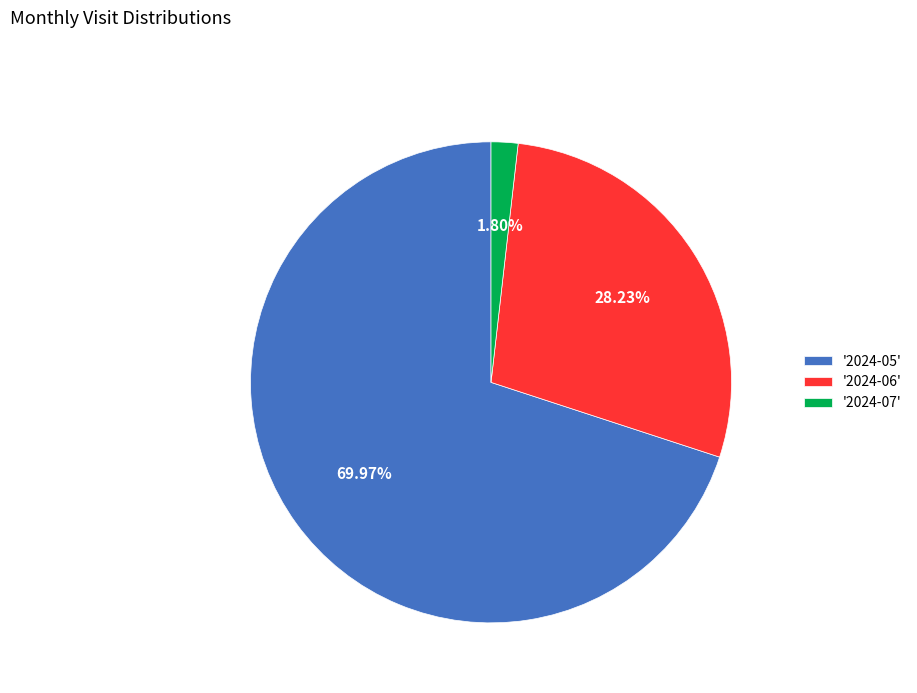

Is there any slice that represents more than half of the pie?

Yes